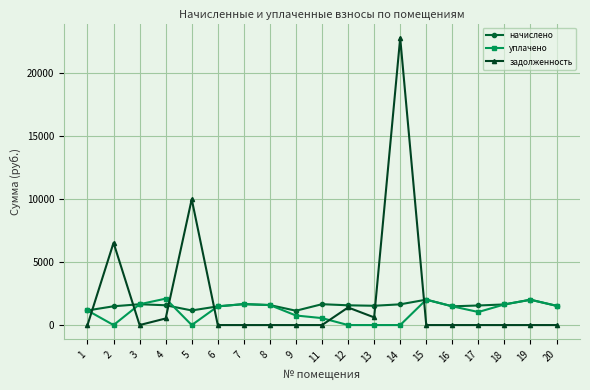

True or false: начислено has more than 0 points higher than both neighbors.

True